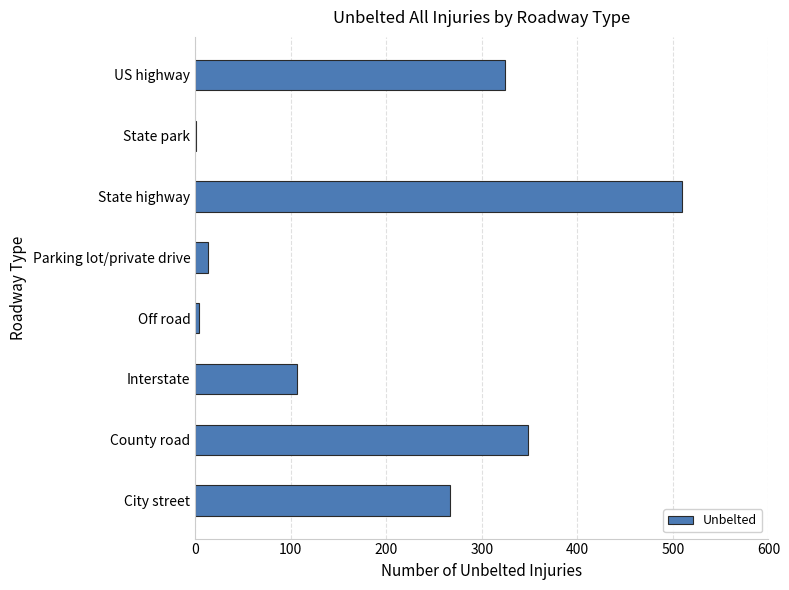

The value at City street is 109. True or false?

False